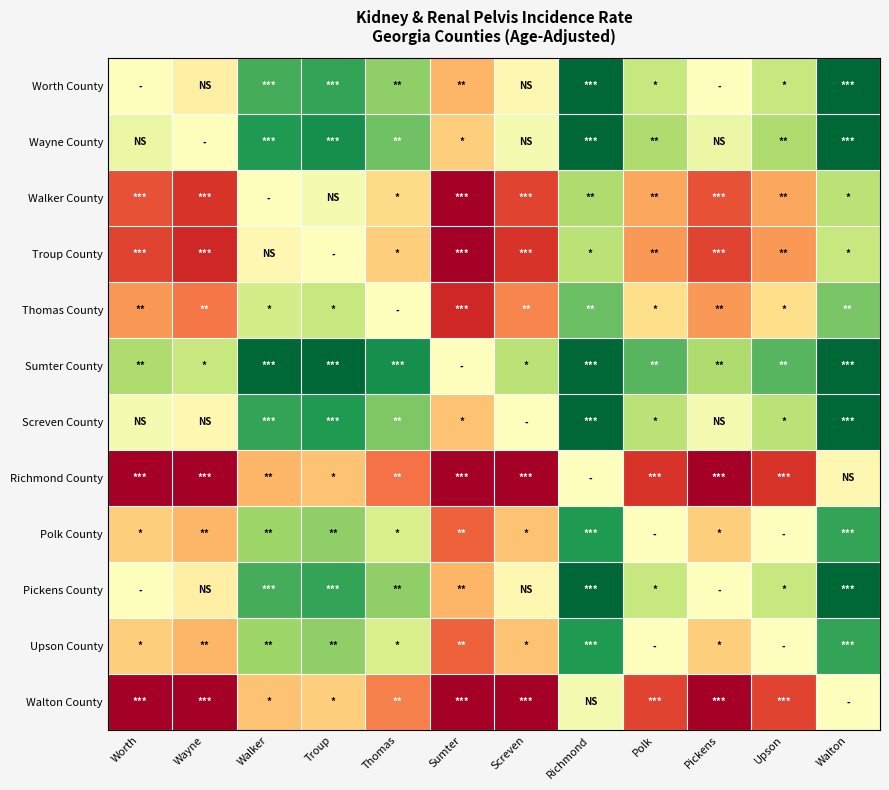

Reading left to right, list all the values displayed in this chart.

Worth County: Worth=0.0	Wayne=-0.6	Walker=4.1	Troup=4.4	Thomas=2.8	Sumter=-2.2	Screven=-0.3	Richmond=6.3	Polk=1.6	Pickens=0.0	Upson=1.6	Walton=6.0
Wayne County: Worth=0.6	Wayne=0.0	Walker=4.7	Troup=5.0	Thomas=3.4	Sumter=-1.6	Screven=0.3	Richmond=6.9	Polk=2.2	Pickens=0.6	Upson=2.2	Walton=6.6
Walker County: Worth=-4.1	Wayne=-4.7	Walker=0.0	Troup=0.3	Thomas=-1.3	Sumter=-6.3	Screven=-4.4	Richmond=2.2	Polk=-2.5	Pickens=-4.1	Upson=-2.5	Walton=1.9
Troup County: Worth=-4.4	Wayne=-5.0	Walker=-0.3	Troup=0.0	Thomas=-1.6	Sumter=-6.6	Screven=-4.7	Richmond=1.9	Polk=-2.8	Pickens=-4.4	Upson=-2.8	Walton=1.6
Thomas County: Worth=-2.8	Wayne=-3.4	Walker=1.3	Troup=1.6	Thomas=0.0	Sumter=-5.0	Screven=-3.1	Richmond=3.5	Polk=-1.2	Pickens=-2.8	Upson=-1.2	Walton=3.2
Sumter County: Worth=2.2	Wayne=1.6	Walker=6.3	Troup=6.6	Thomas=5.0	Sumter=0.0	Screven=1.9	Richmond=8.5	Polk=3.8	Pickens=2.2	Upson=3.8	Walton=8.2
Screven County: Worth=0.3	Wayne=-0.3	Walker=4.4	Troup=4.7	Thomas=3.1	Sumter=-1.9	Screven=0.0	Richmond=6.6	Polk=1.9	Pickens=0.3	Upson=1.9	Walton=6.3
Richmond County: Worth=-6.3	Wayne=-6.9	Walker=-2.2	Troup=-1.9	Thomas=-3.5	Sumter=-8.5	Screven=-6.6	Richmond=0.0	Polk=-4.7	Pickens=-6.3	Upson=-4.7	Walton=-0.3
Polk County: Worth=-1.6	Wayne=-2.2	Walker=2.5	Troup=2.8	Thomas=1.2	Sumter=-3.8	Screven=-1.9	Richmond=4.7	Polk=0.0	Pickens=-1.6	Upson=0.0	Walton=4.4
Pickens County: Worth=0.0	Wayne=-0.6	Walker=4.1	Troup=4.4	Thomas=2.8	Sumter=-2.2	Screven=-0.3	Richmond=6.3	Polk=1.6	Pickens=0.0	Upson=1.6	Walton=6.0
Upson County: Worth=-1.6	Wayne=-2.2	Walker=2.5	Troup=2.8	Thomas=1.2	Sumter=-3.8	Screven=-1.9	Richmond=4.7	Polk=0.0	Pickens=-1.6	Upson=0.0	Walton=4.4
Walton County: Worth=-6.0	Wayne=-6.6	Walker=-1.9	Troup=-1.6	Thomas=-3.2	Sumter=-8.2	Screven=-6.3	Richmond=0.3	Polk=-4.4	Pickens=-6.0	Upson=-4.4	Walton=0.0